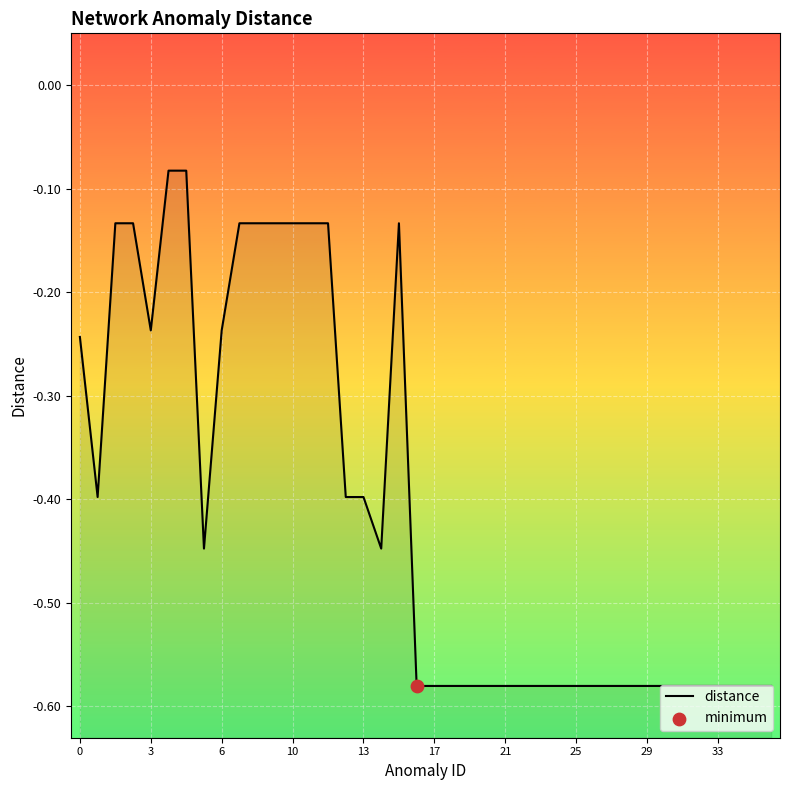

Between 27 and 38, which is larger?

27